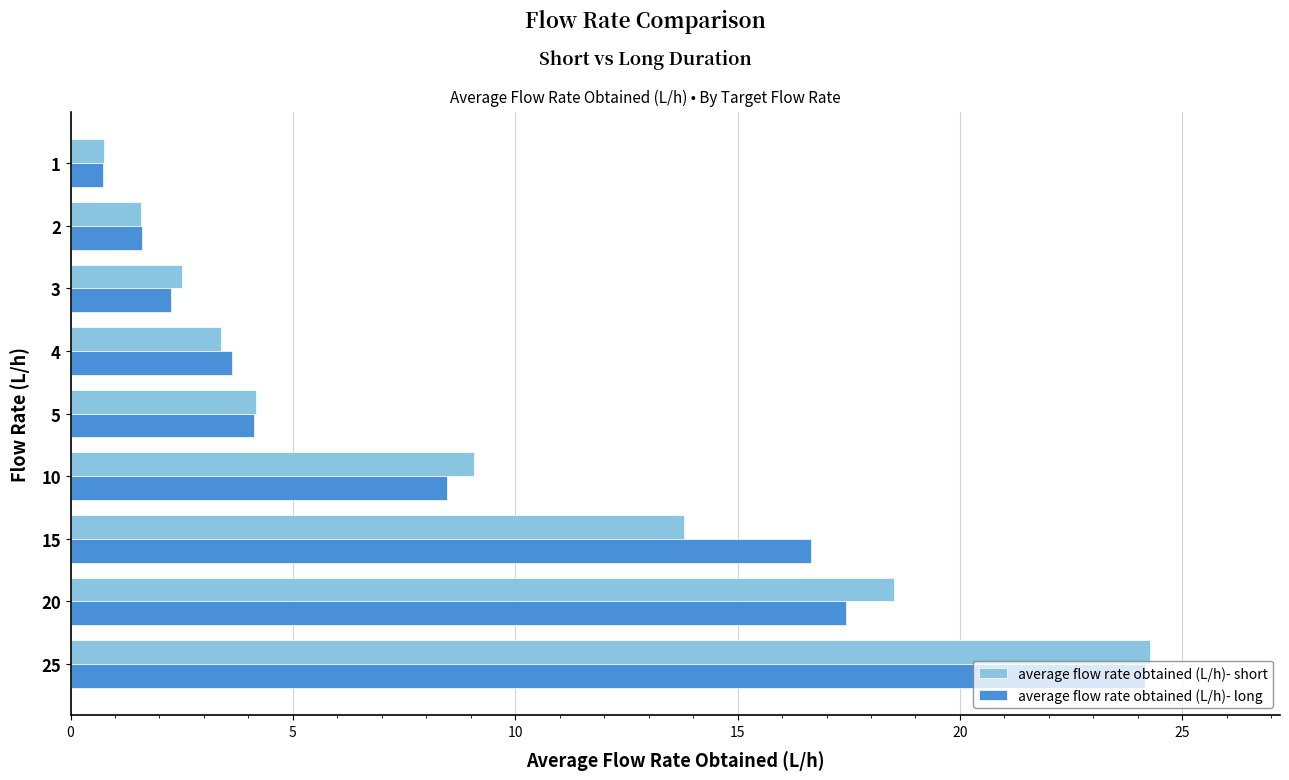

Which series has the largest range (max minus min)?

average flow rate obtained (L/h)- short